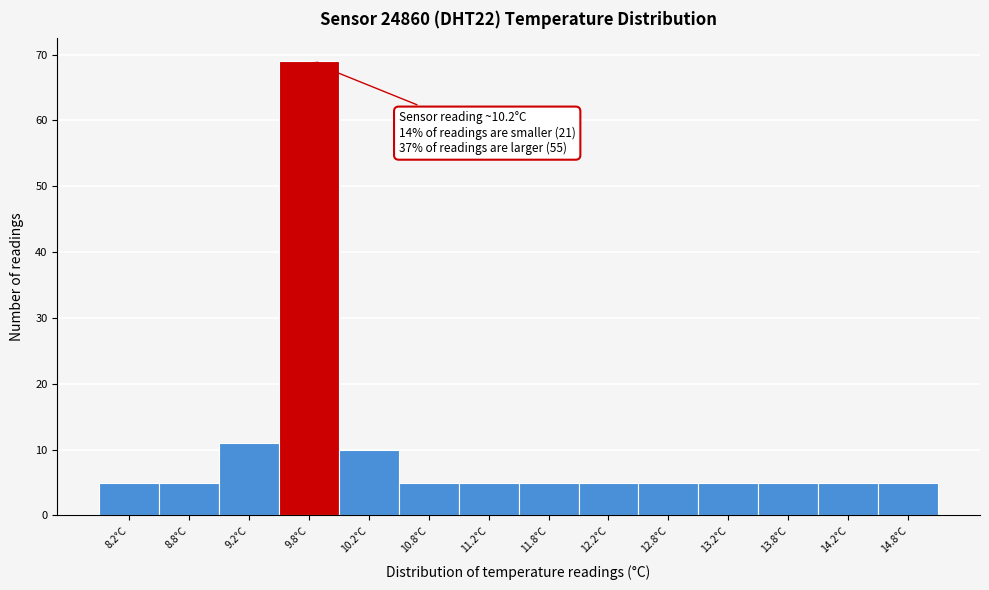

Reading left to right, list all the values displayed in this chart.

8.2°C=5	8.8°C=5	9.2°C=11	9.8°C=69	10.2°C=10	10.8°C=5	11.2°C=5	11.8°C=5	12.2°C=5	12.8°C=5	13.2°C=5	13.8°C=5	14.2°C=5	14.8°C=5